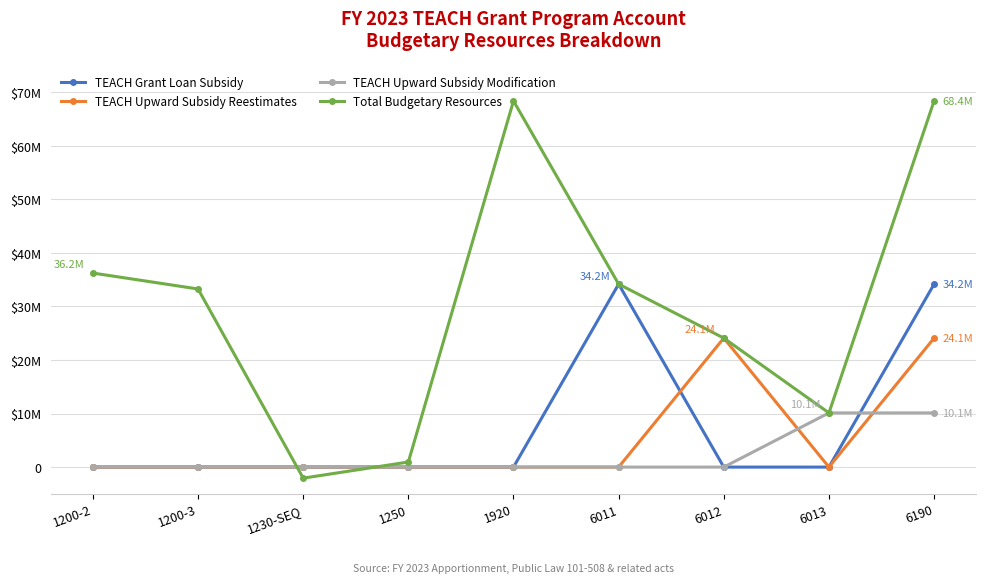

Reading left to right, extract all data points from this chart.

TEACH Grant Loan Subsidy: 0	0	0	0	0	34171133	0	0	34171133
TEACH Upward Subsidy Reestimates: 0	0	0	0	0	0	24093314	0	24093314
TEACH Upward Subsidy Modification: 0	0	0	0	0	0	0	10119555	10119555
Total Budgetary Resources: 36236620	33264329	-2065487	948540	68384002	34171133	24093314	10119555	68384002